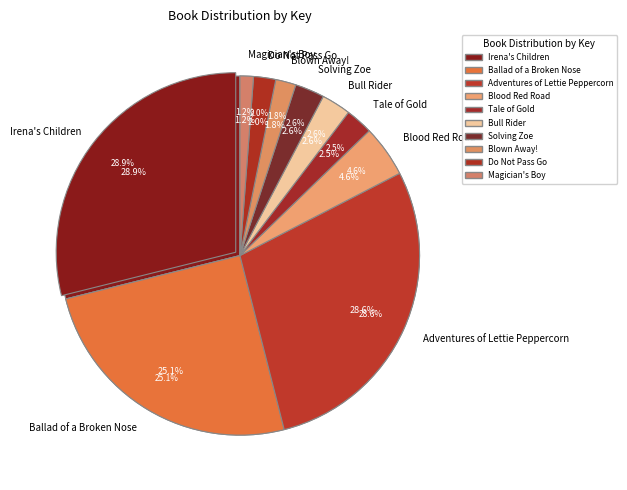

Which slice is the smallest?

Magician's Boy